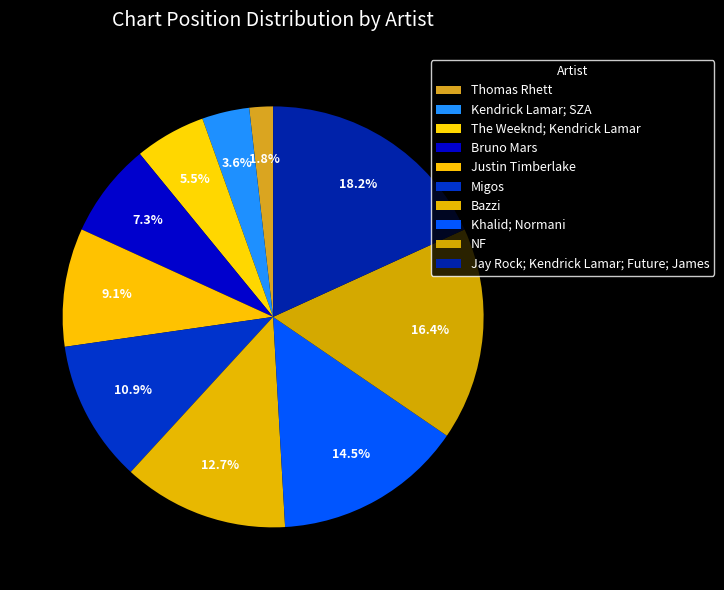

What percentage is the Kendrick Lamar; SZA slice, to the nearest percent?

4%